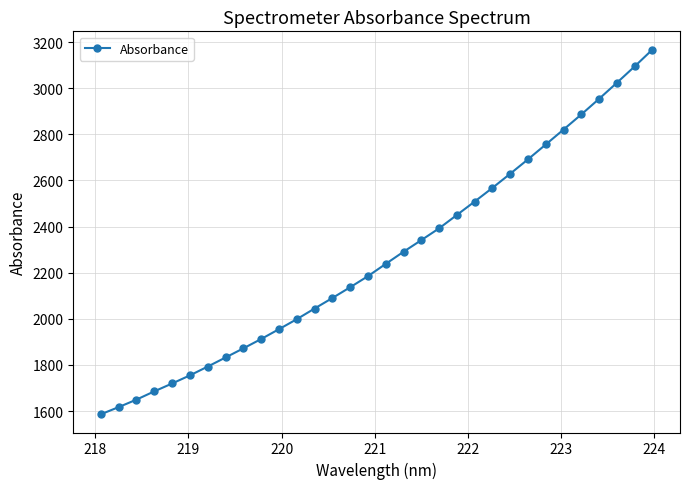

What is the value of the 15th point from the left?

2137.0